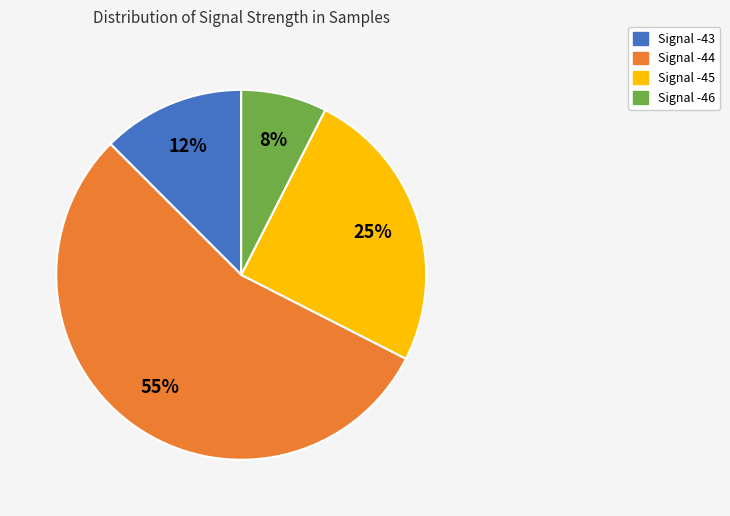

To the nearest percent, what is the difference between the largest and smallest slice percentages?

47%